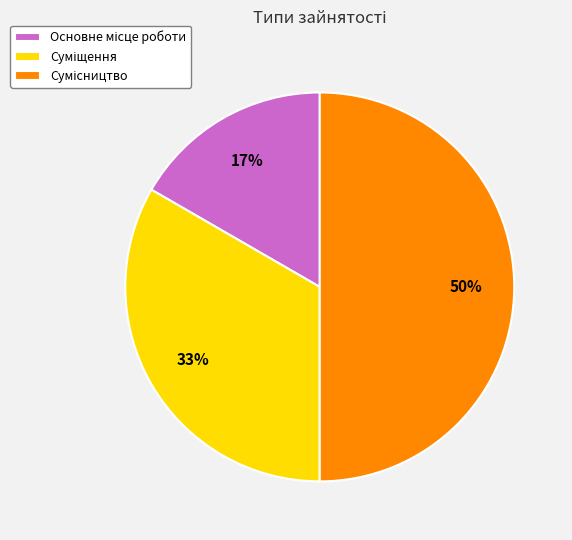

Count the number of slices in the pie.

3